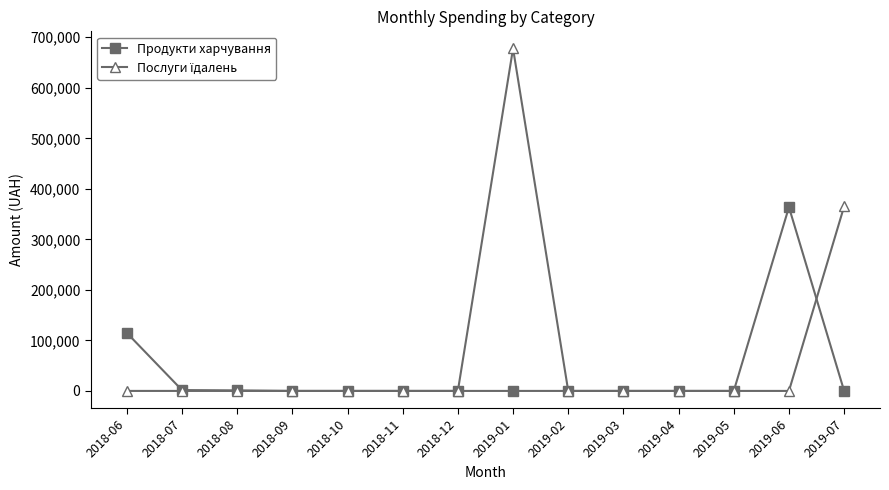

What is the label of the 10th point from the right?

2018-10